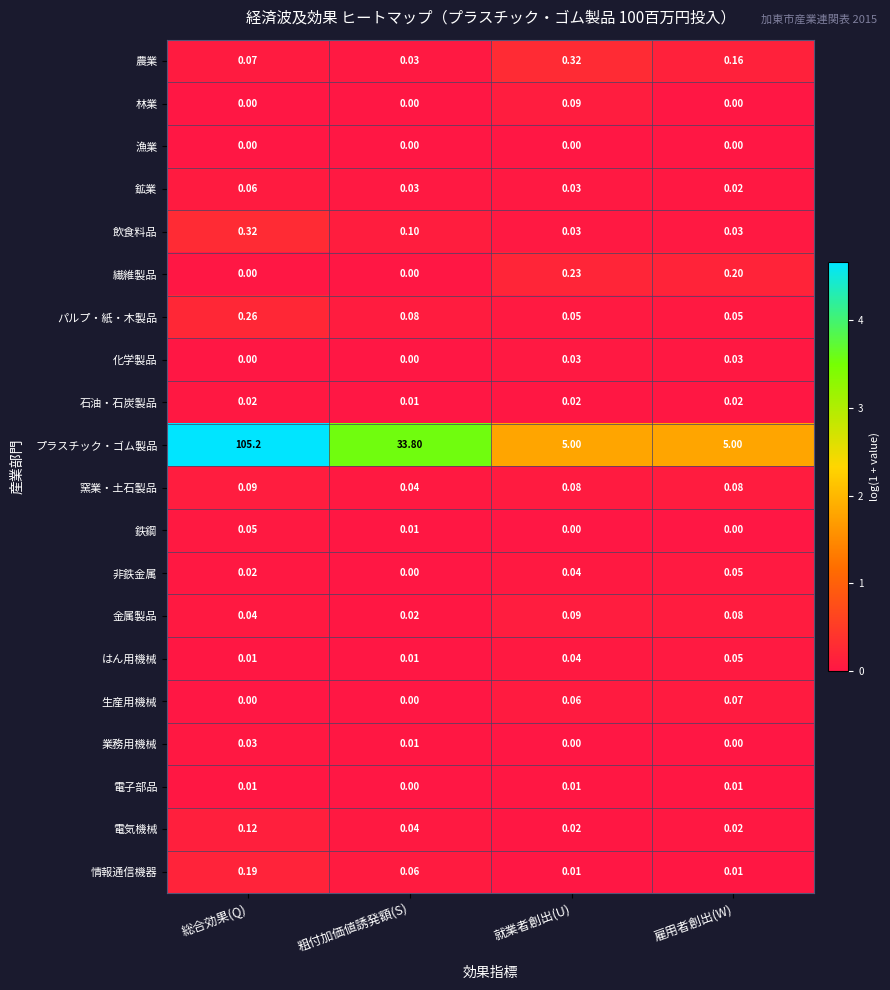

At how many categories does at least one series exceed 2?

4